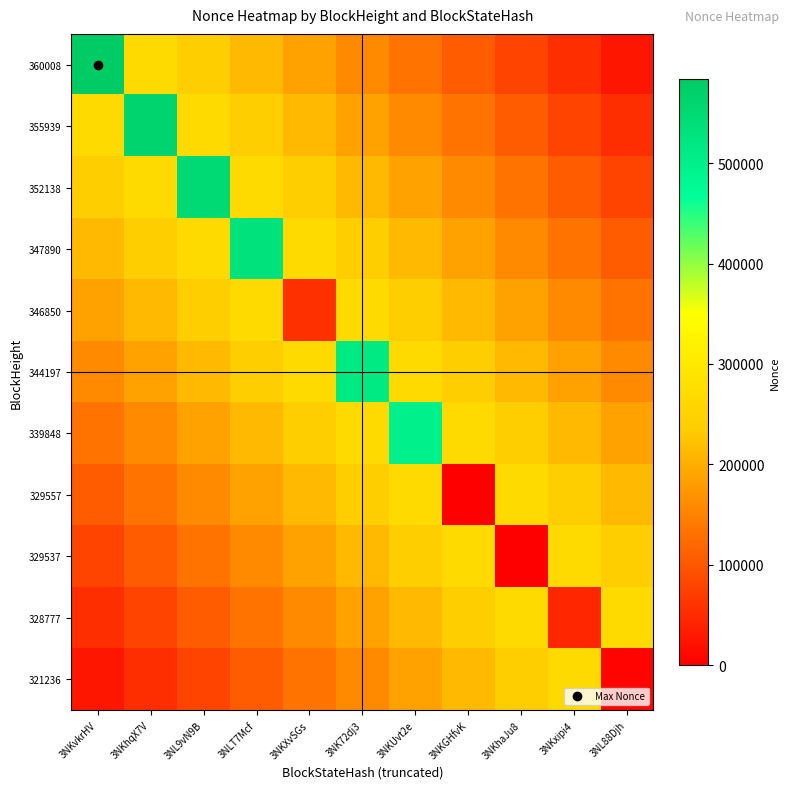

Between 3NKGHfvK and 3NK72dj3, which is larger?

3NK72dj3